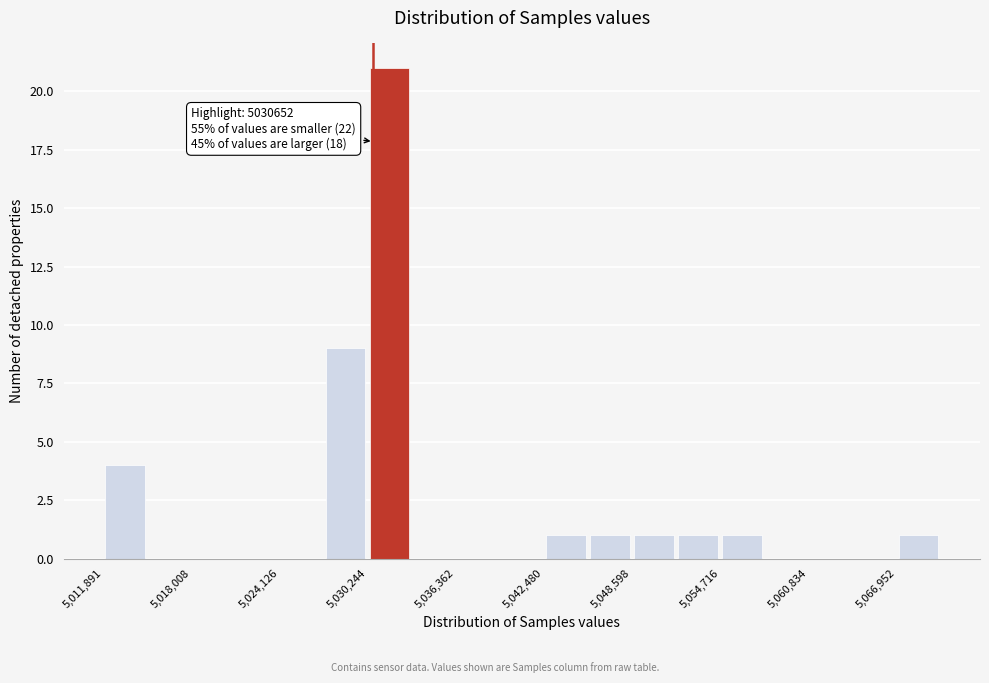

Around what value on the x-axis is the tallest bar? Give the approximate position of its centre, as read against the axis.

5032000